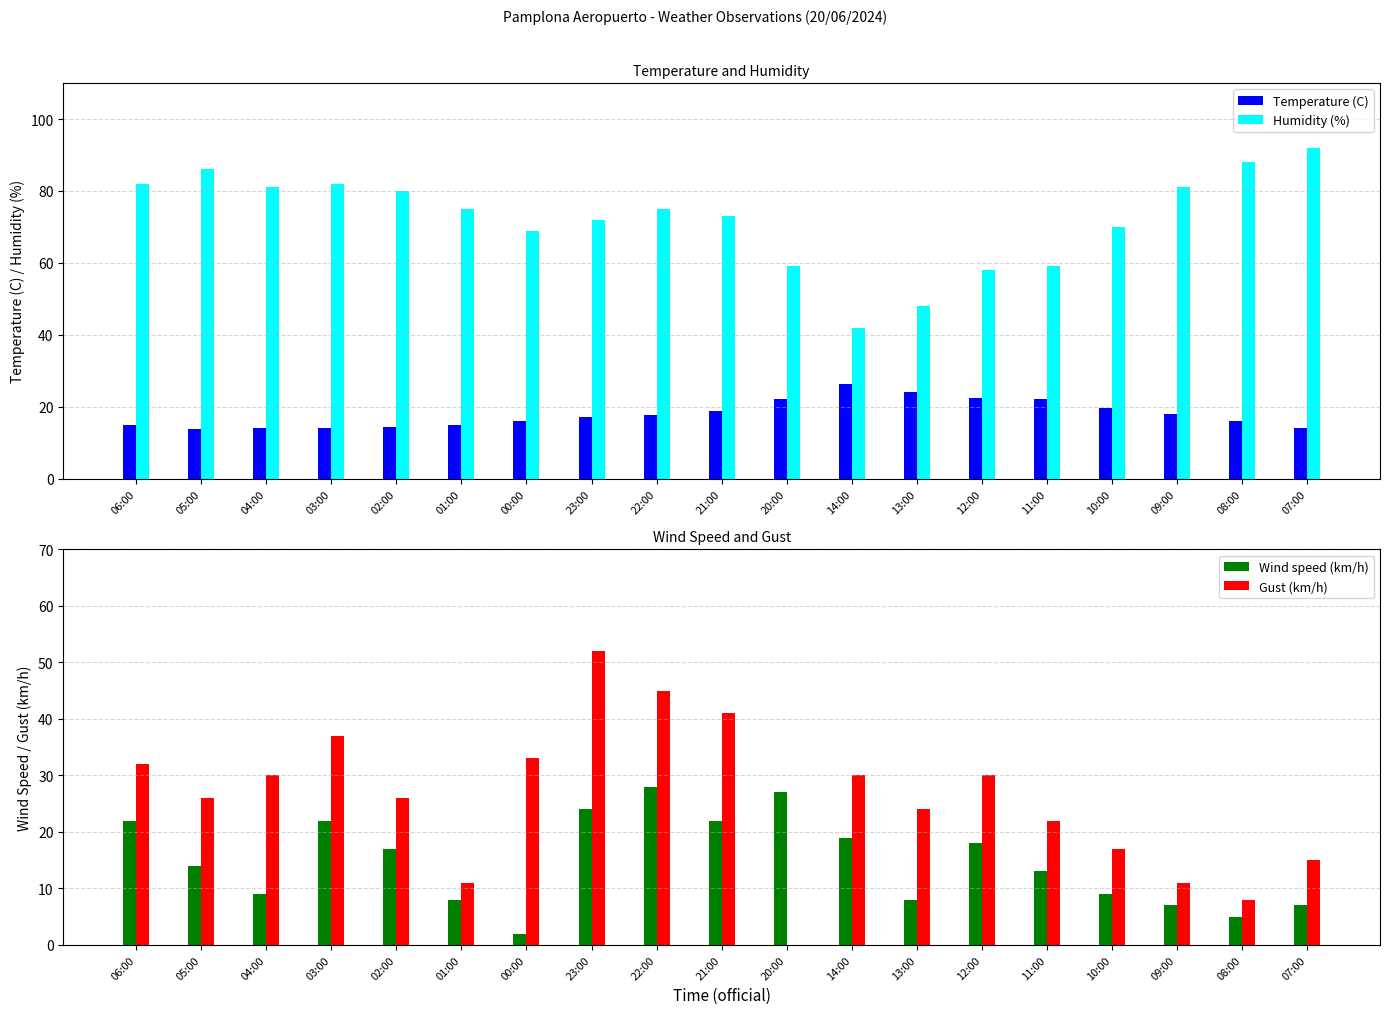

What is the difference between the maximum and minimum values in the Wind speed (km/h) series?

26.0